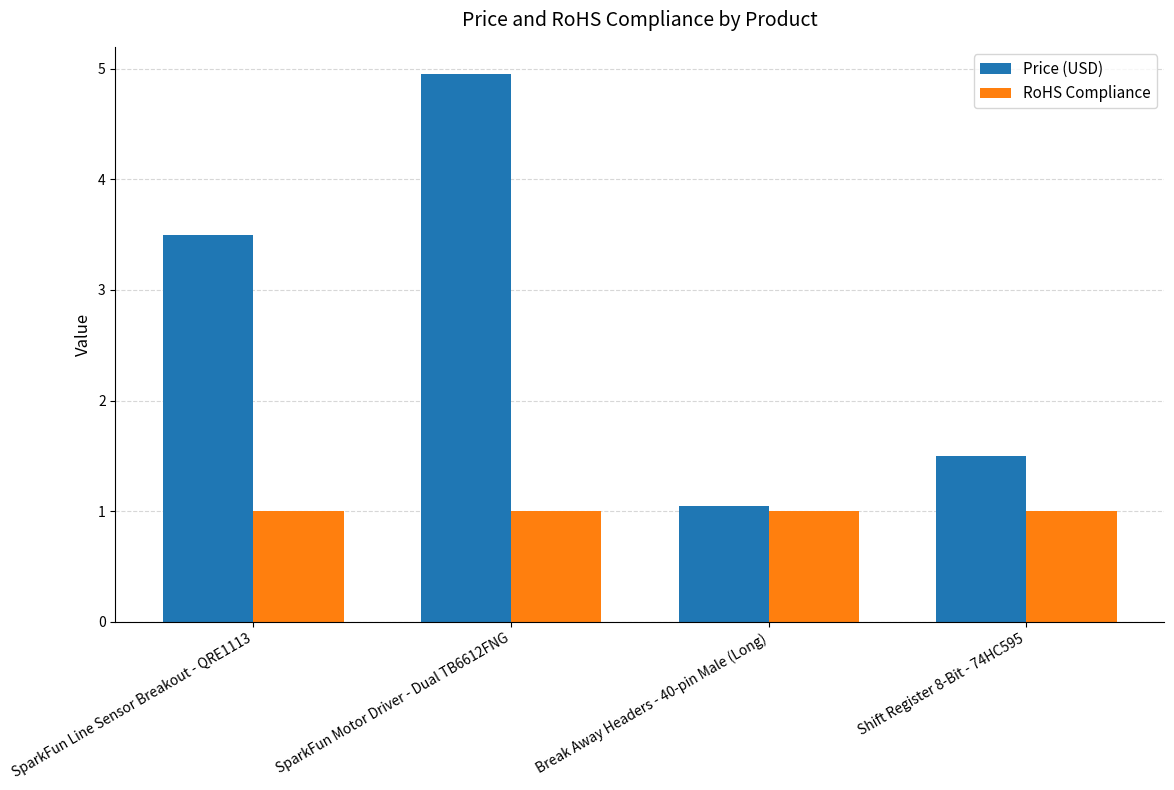

Rank the series by their maximum value, from lowest to highest.

RoHS Compliance, Price (USD)